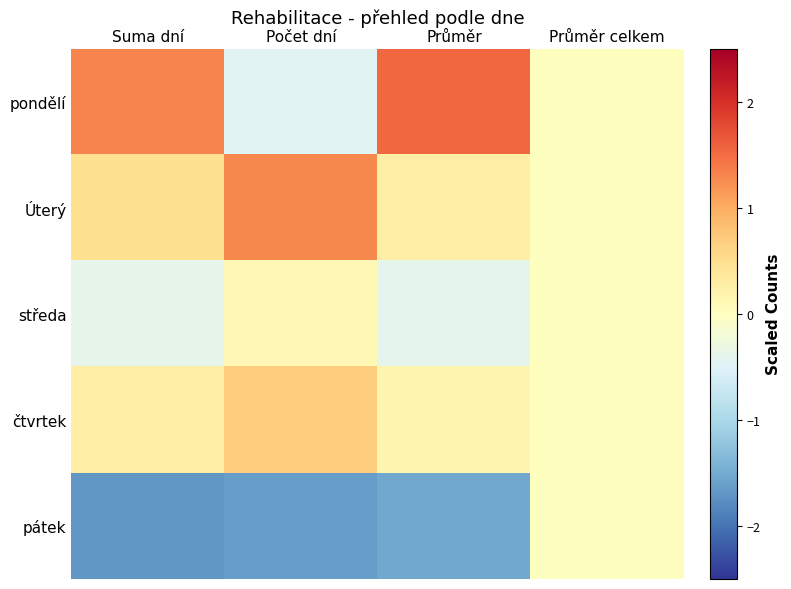

At how many categories does at least one series exceed 0?

3